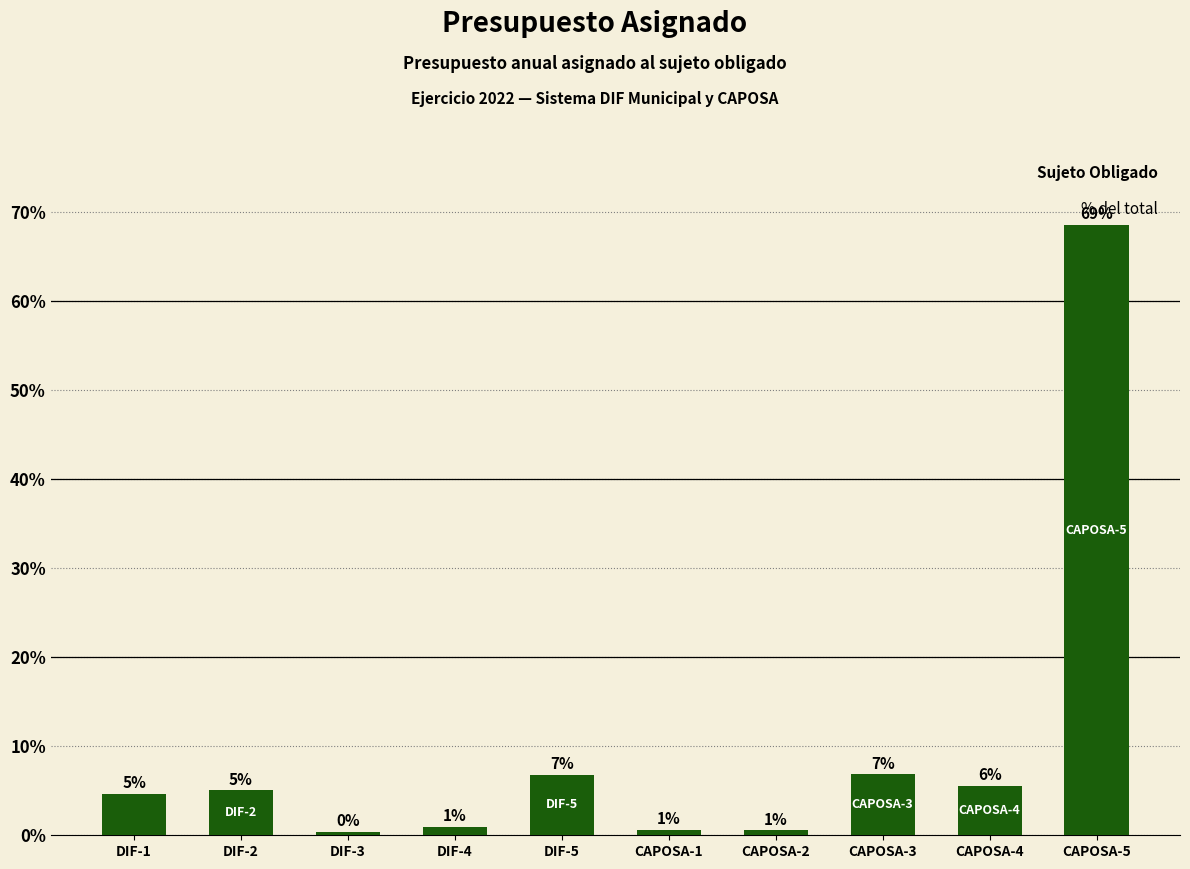

Which category has the highest value across all series?

CAPOSA-5